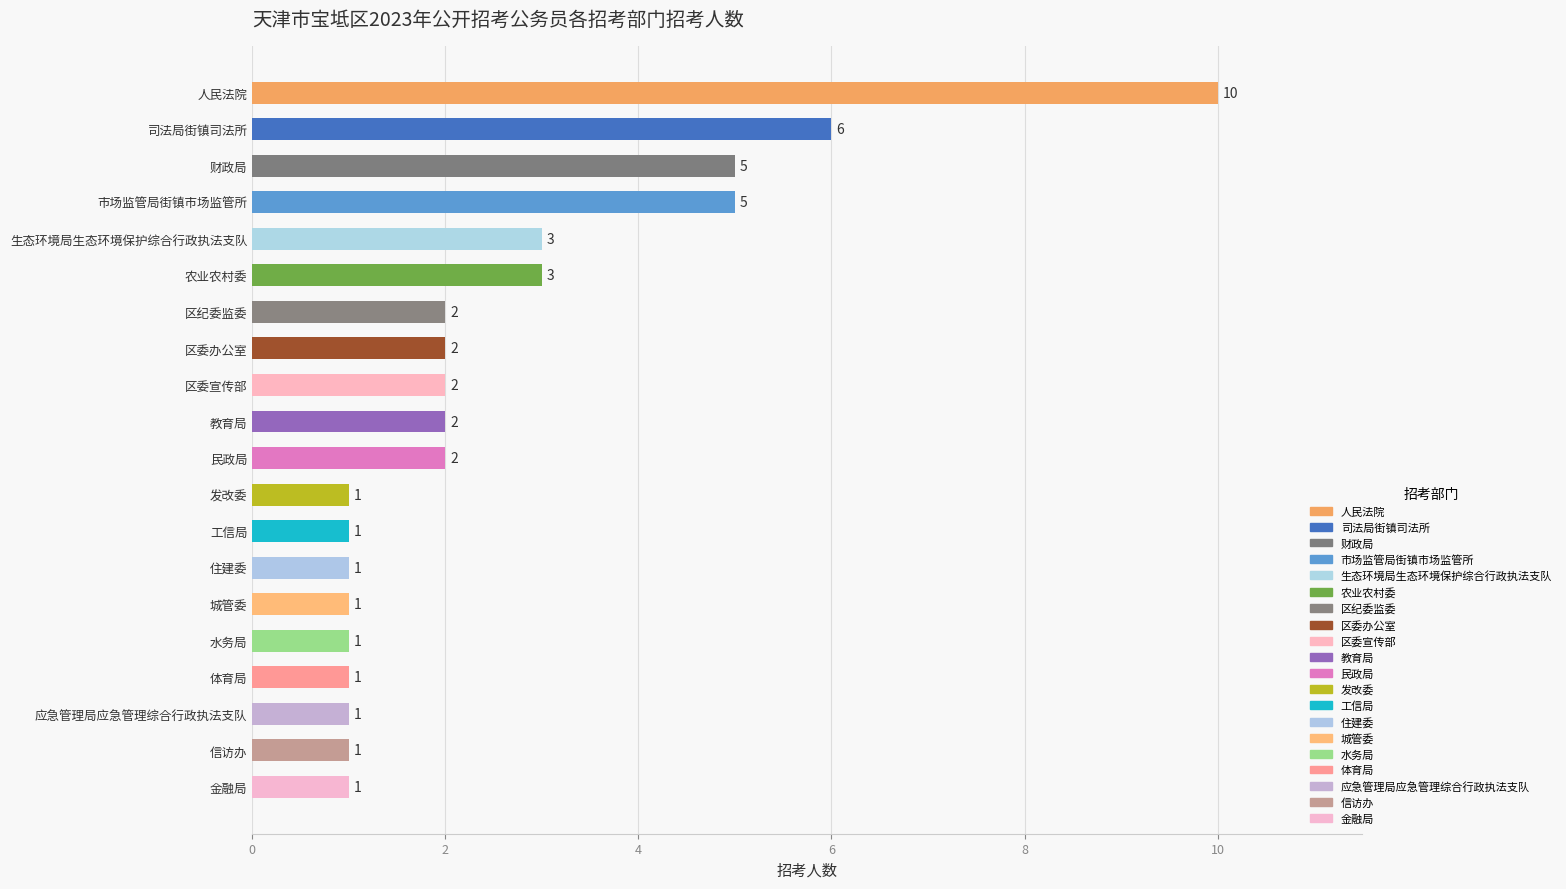

What position from the top is 人民法院?

1